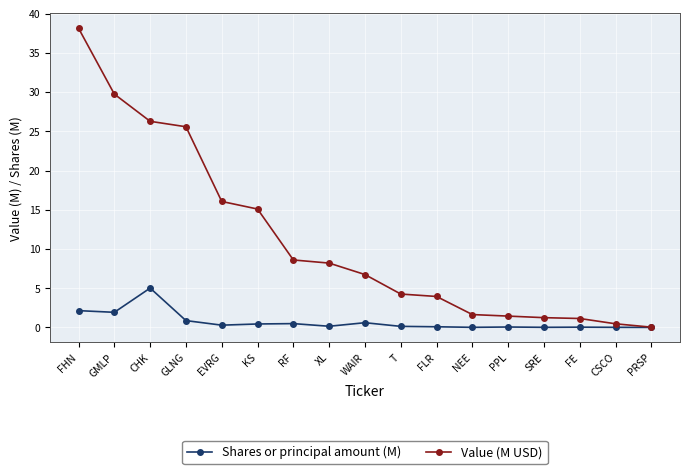

At which category is the sum across all series the highest?

FHN